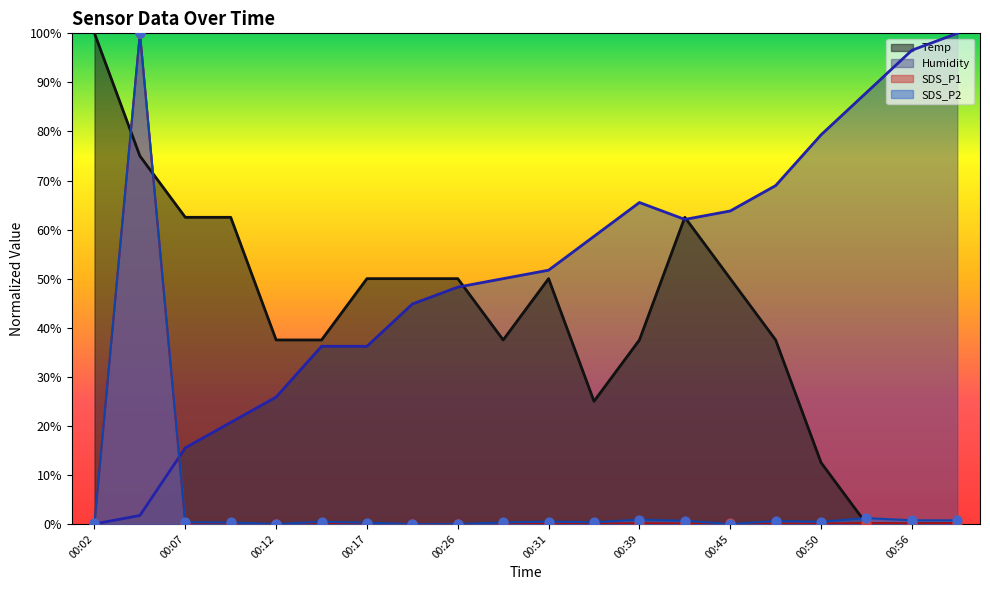

Which series has the largest Y range (max minus min)?

Temp